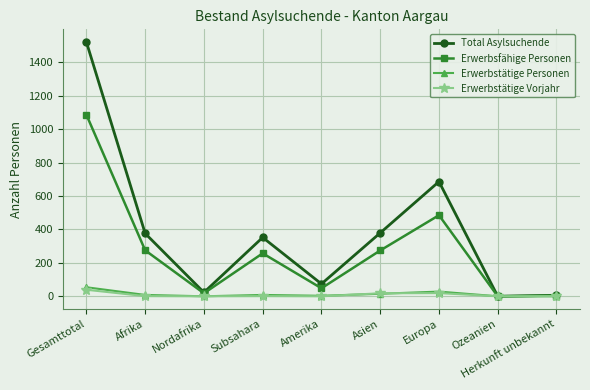

What is the label of the 4th point from the right?

Asien